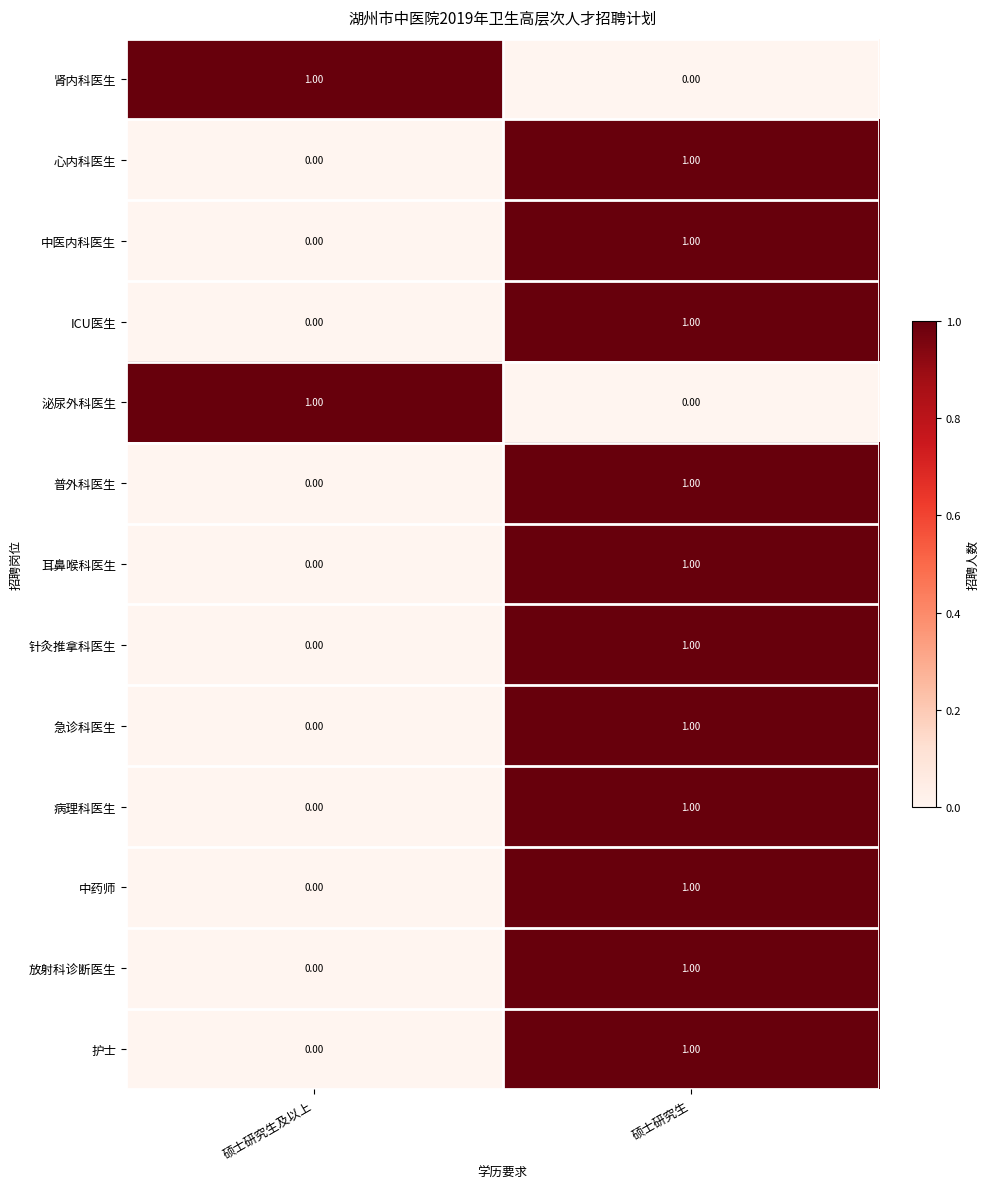

How many values in the 放射科诊断医生 series are below 1?

1